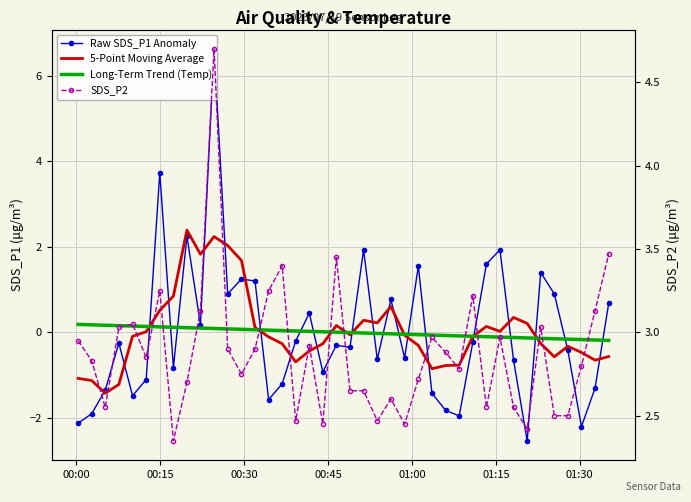

Reading right to left, extract all data points from this chart.

Raw SDS_P1 Anomaly: 0.7	-1.3	-2.2	-0.4	0.9	1.4	-2.5	-0.7	1.9	1.6	-0.2	-2.0	-1.8	-1.4	1.5	-0.6	0.8	-0.6	1.9	-0.4	-0.3	-0.9	0.4	-0.2	-1.2	-1.6	1.2	1.2	0.9	6.6	0.2	2.2	-0.8	3.7	-1.1	-1.5	-0.3	-1.4	-1.9	-2.1
5-Point Moving Average: -0.6	-0.6	-0.5	-0.3	-0.6	-0.3	0.2	0.3	0.0	0.1	-0.1	-0.8	-0.8	-0.8	-0.3	-0.1	0.6	0.2	0.3	-0.1	0.2	-0.3	-0.4	-0.7	-0.3	-0.1	0.1	1.7	2.0	2.2	1.8	2.4	0.8	0.5	0.0	-0.1	-1.2	-1.4	-1.1	-1.1
Long-Term Trend (Temp): -0.2	-0.2	-0.2	-0.2	-0.1	-0.1	-0.1	-0.1	-0.1	-0.1	-0.1	-0.1	-0.1	-0.1	-0.1	-0.0	-0.0	-0.0	-0.0	-0.0	0.0	0.0	0.0	0.0	0.0	0.1	0.1	0.1	0.1	0.1	0.1	0.1	0.1	0.1	0.1	0.1	0.2	0.2	0.2	0.2
SDS_P2: 3.5	3.1	2.8	2.5	2.5	3.0	2.4	2.5	3.0	2.5	3.2	2.8	2.9	3.0	2.7	2.5	2.6	2.5	2.6	2.6	3.5	2.5	2.9	2.5	3.4	3.2	2.9	2.8	2.9	4.7	3.1	2.7	2.4	3.2	2.9	3.0	3.0	2.5	2.8	3.0